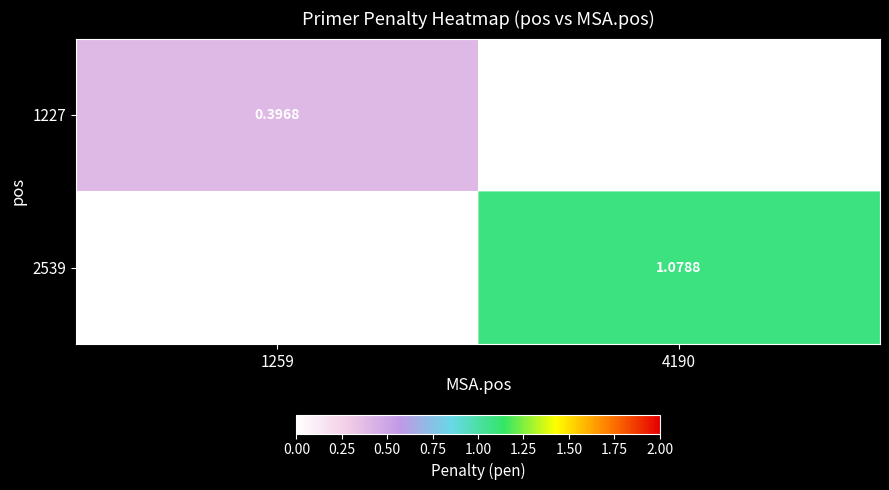

The value of 2539 at 4190 is 1.1. True or false?

True